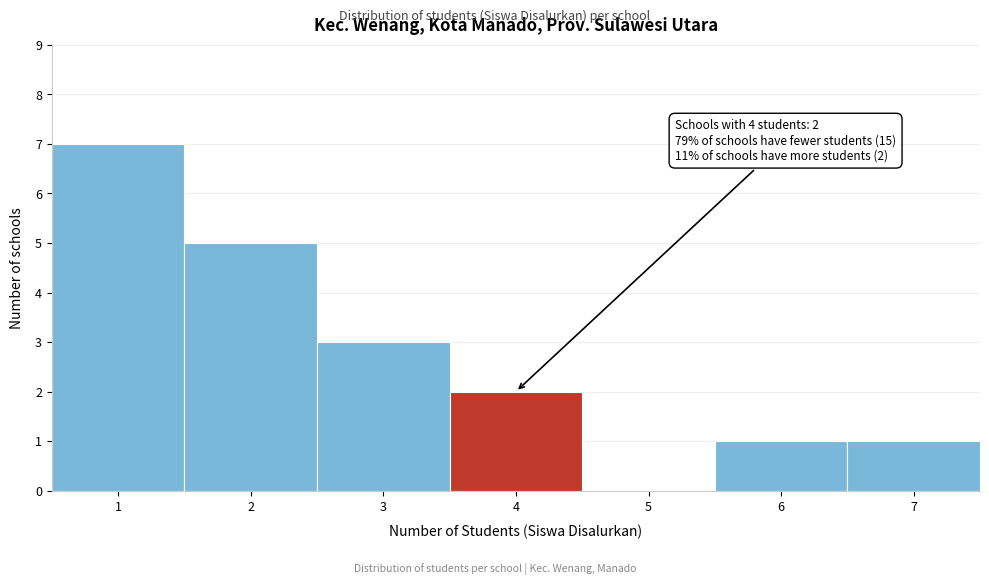

Which range on the x-axis has the tallest bar?

0.5 to 1.5